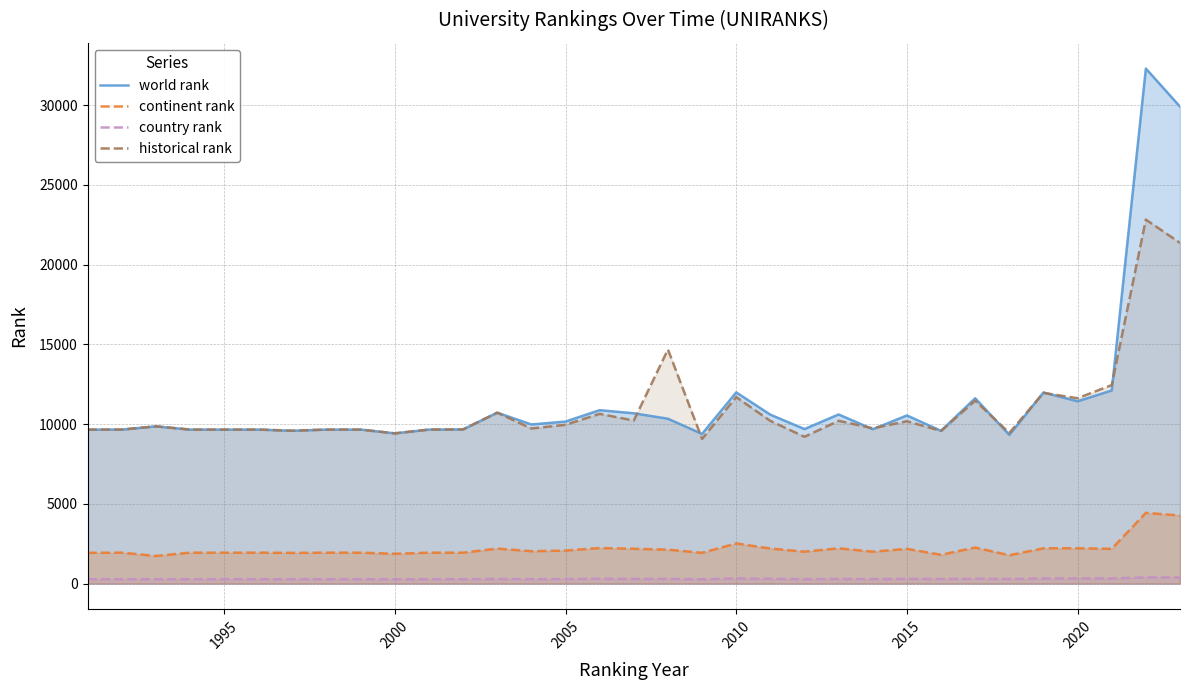

The value of historical rank at 1995 is 9655. True or false?

True